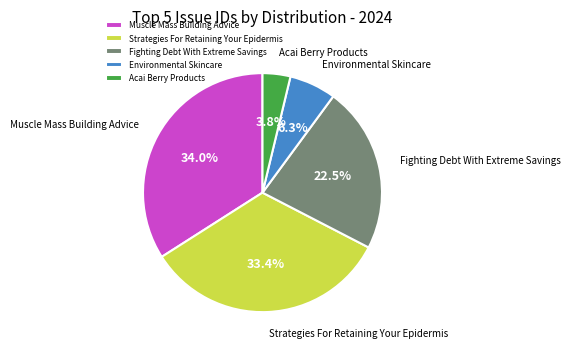

Is it true that Muscle Mass Building Advice is 34% of the pie?

True